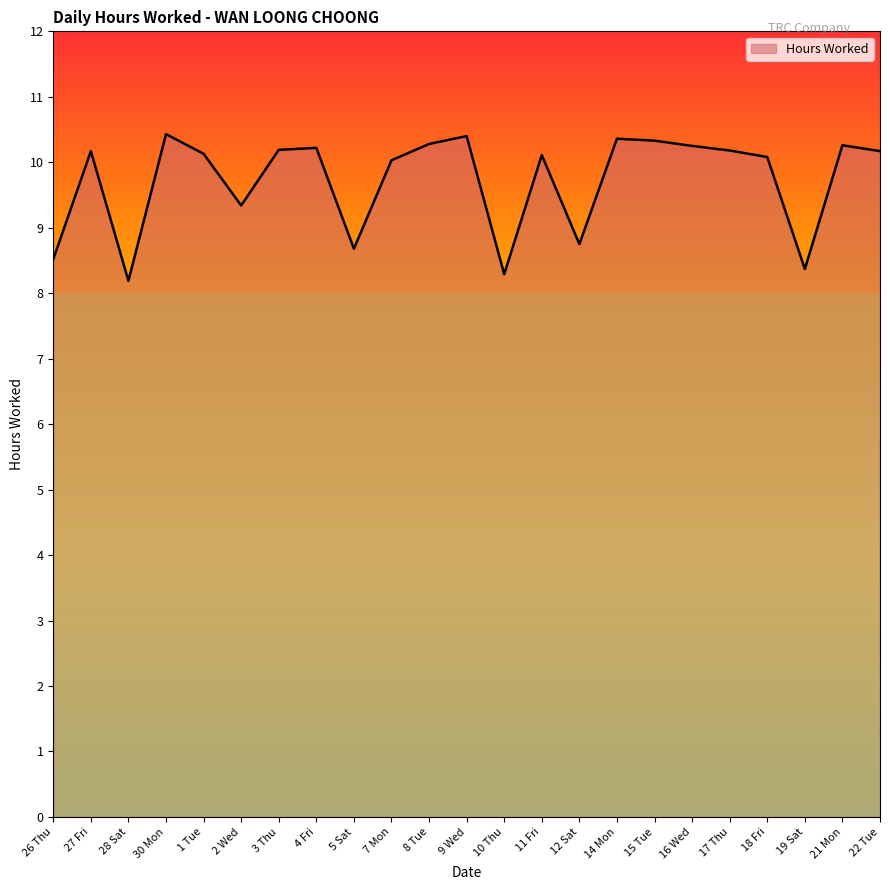

What is the sum of all values?

223.7